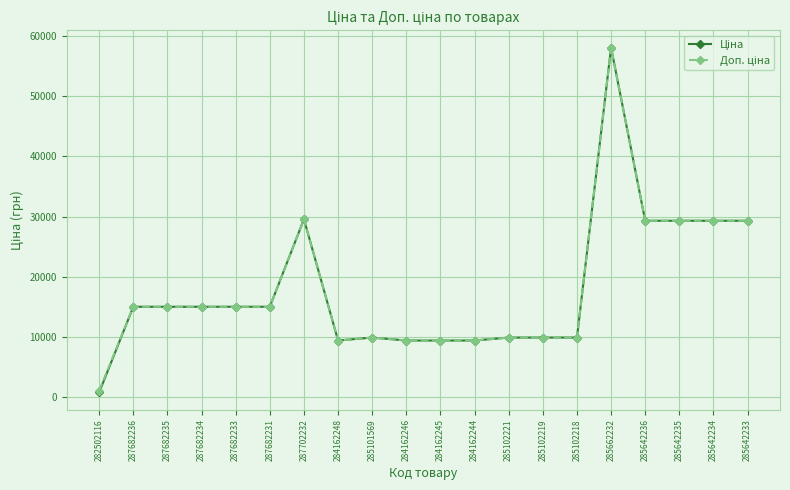

At which category does the chart reach its peak across all series?

285662232